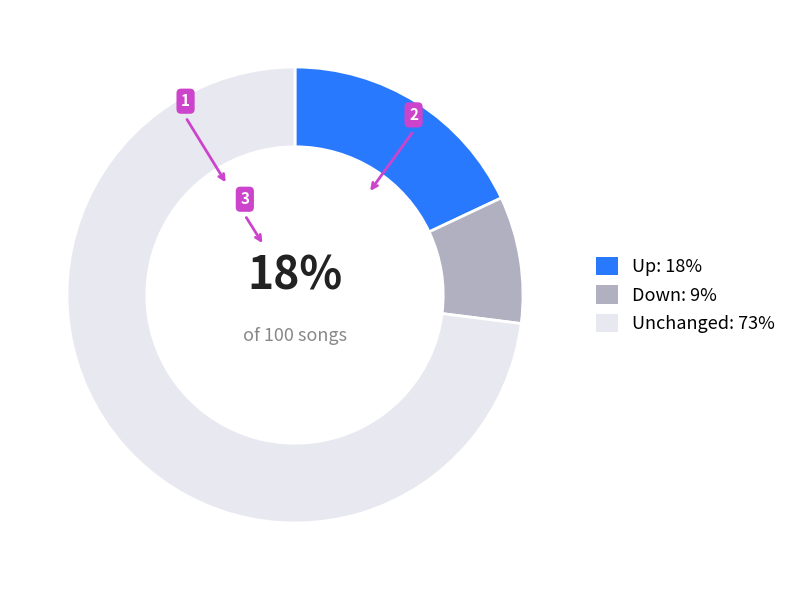

Does any single category account for the majority?

Yes